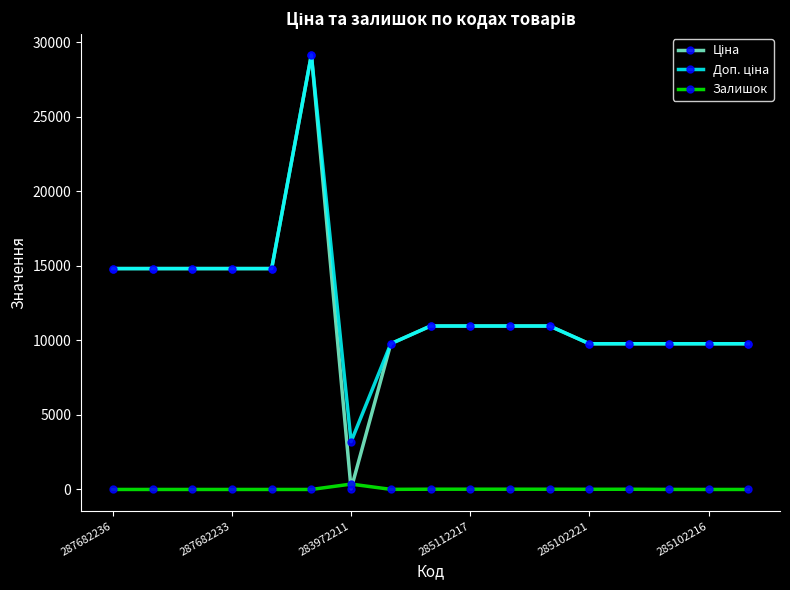

What is the maximum value shown in the chart?

29152.3